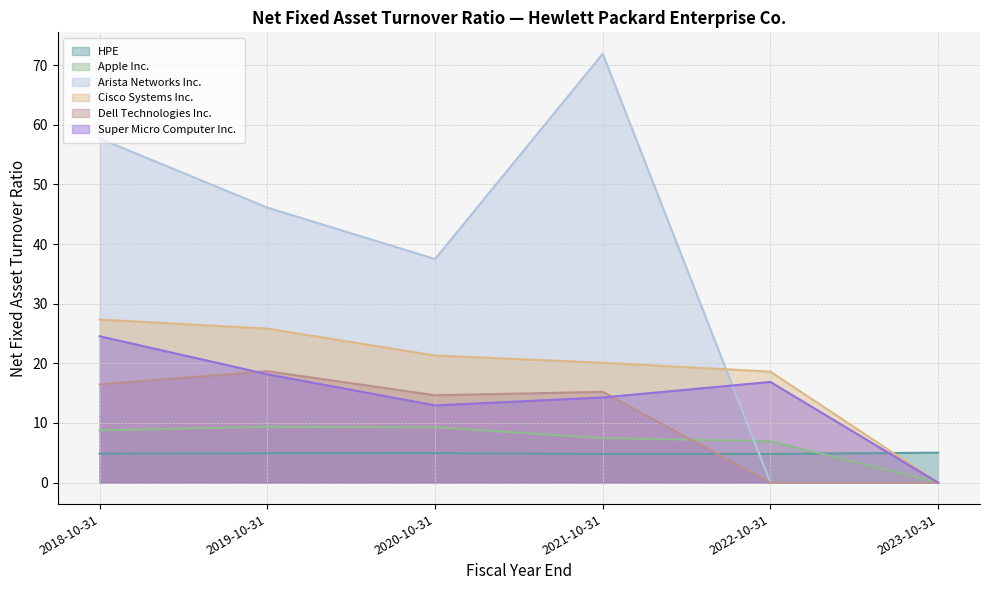

How many data points in Arista Networks Inc. are above 46?

3